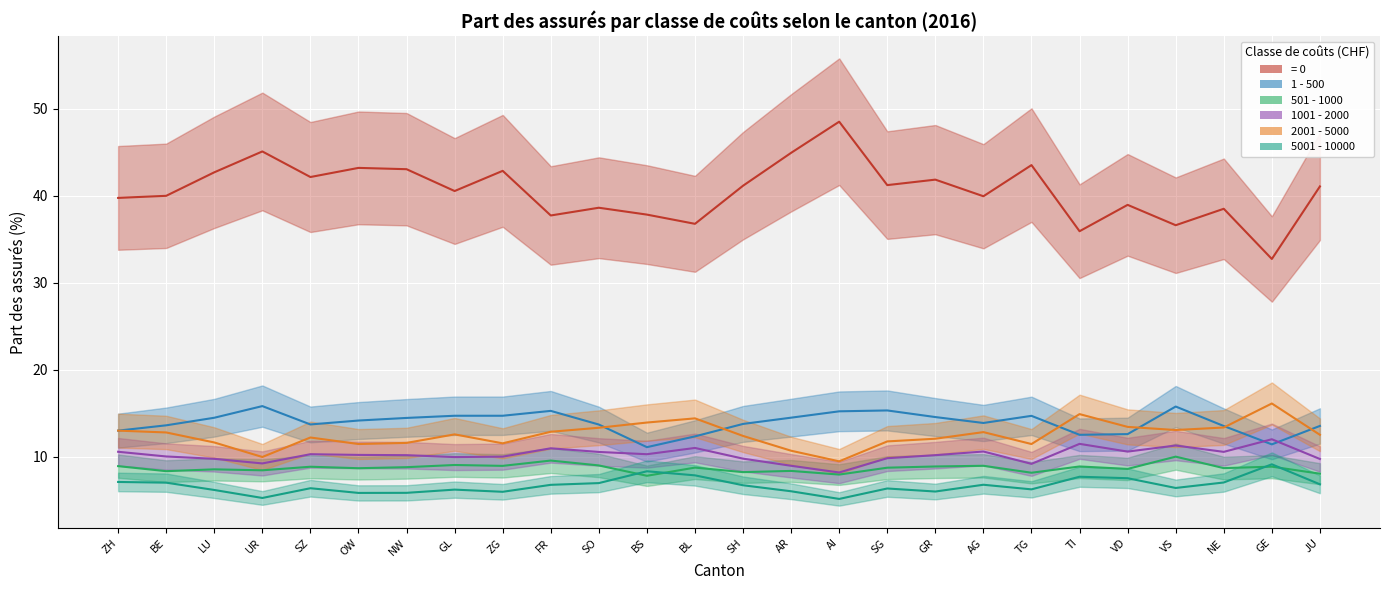

At which label is = 0 closest to 40?

BE